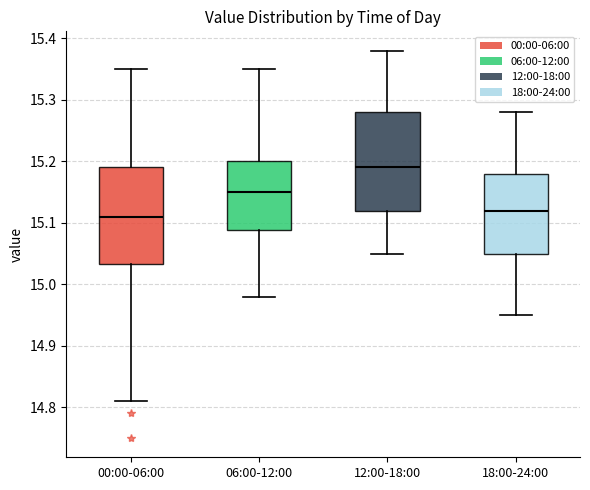

Which box has the highest median line?

12:00-18:00